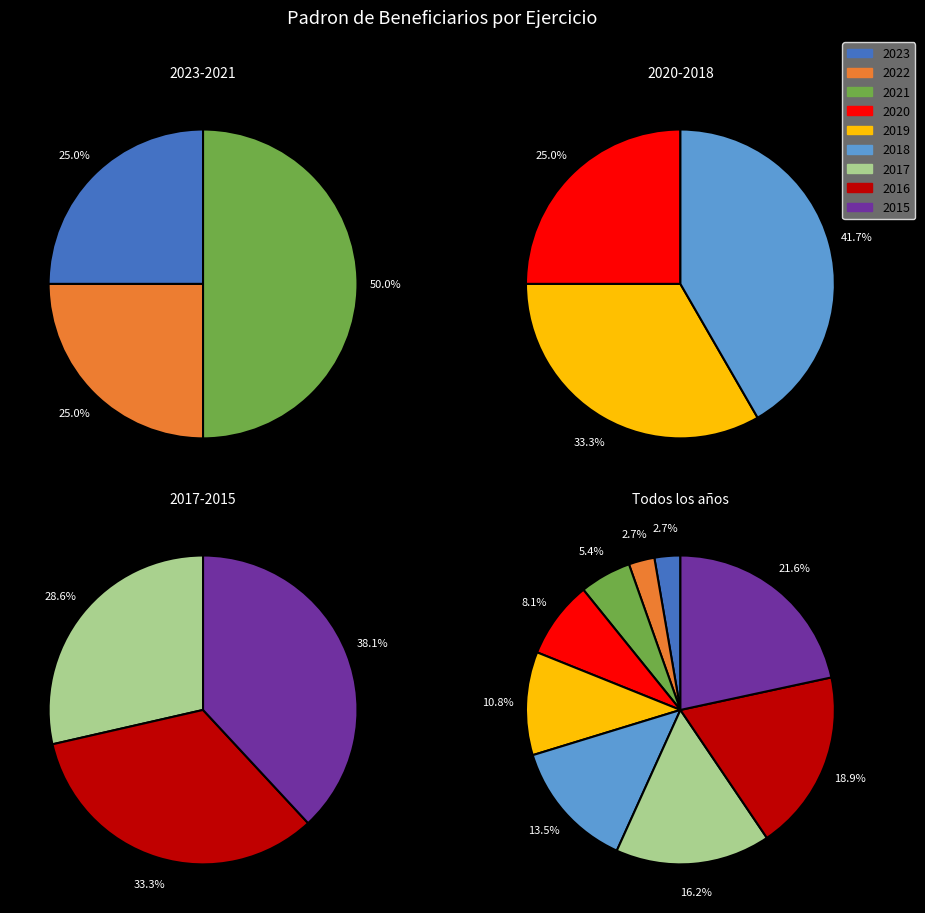

Does any single category account for the majority?

No